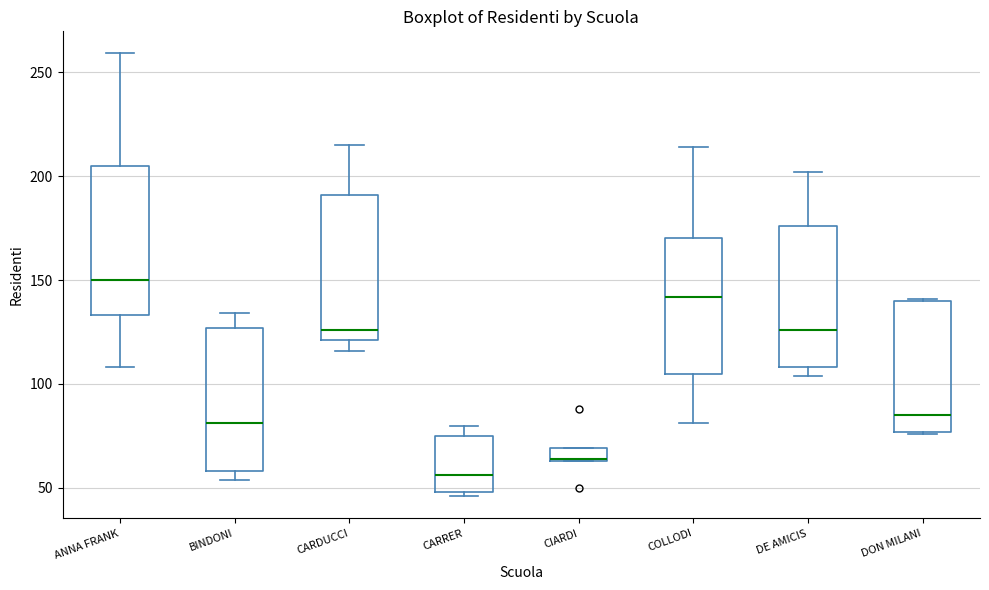

Which box has the highest median line?

ANNA FRANK